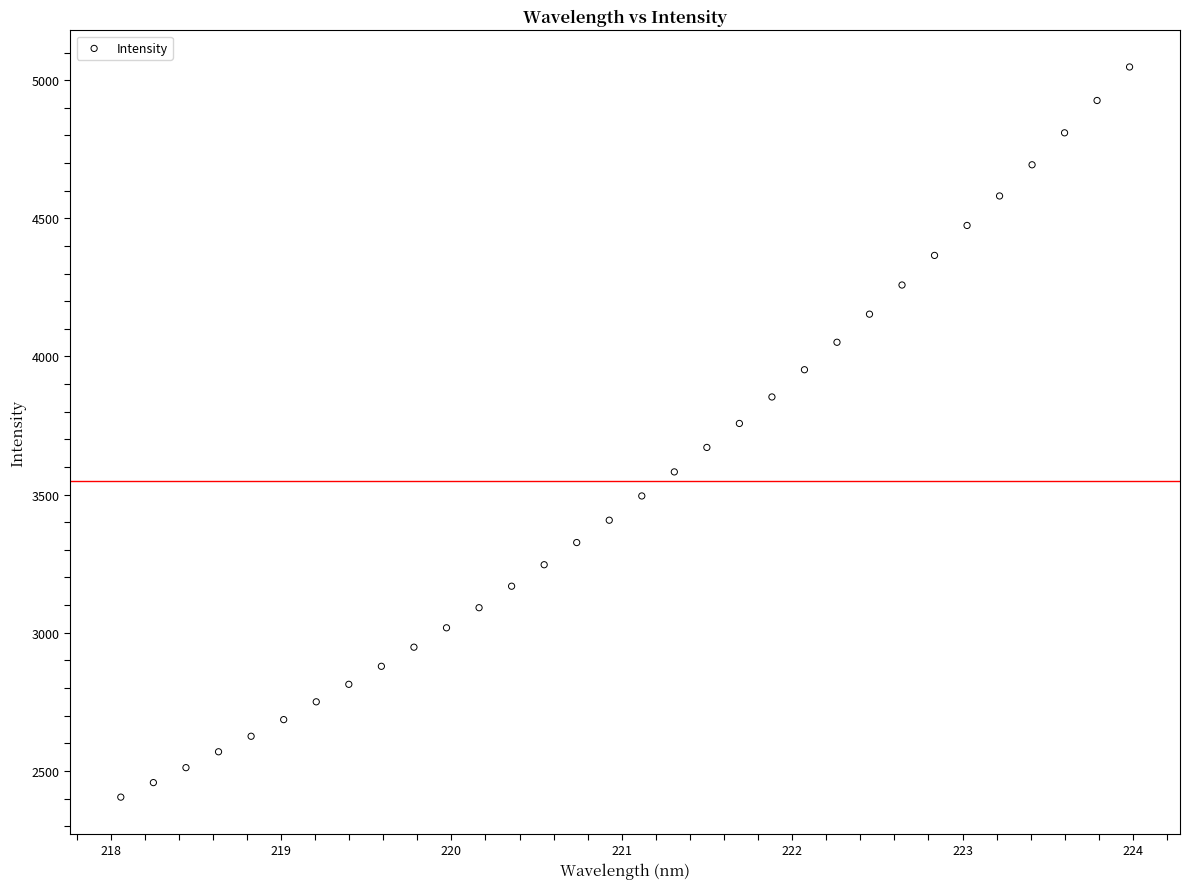

What is the range of Y values (max minus min)?

2642.8